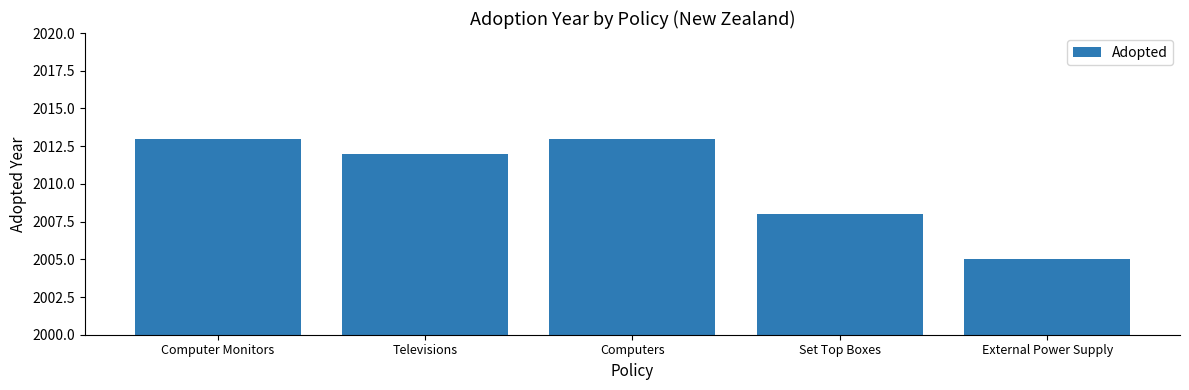

Are the bars grouped side by side (vs. stacked)?

No